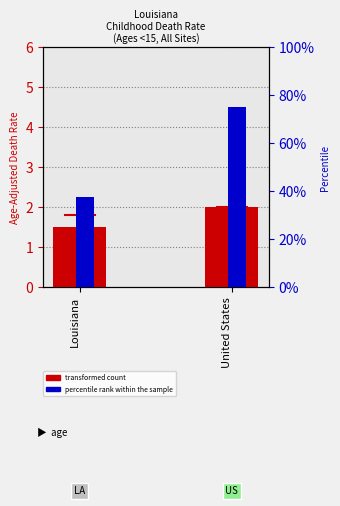

Are the bars horizontal?

No